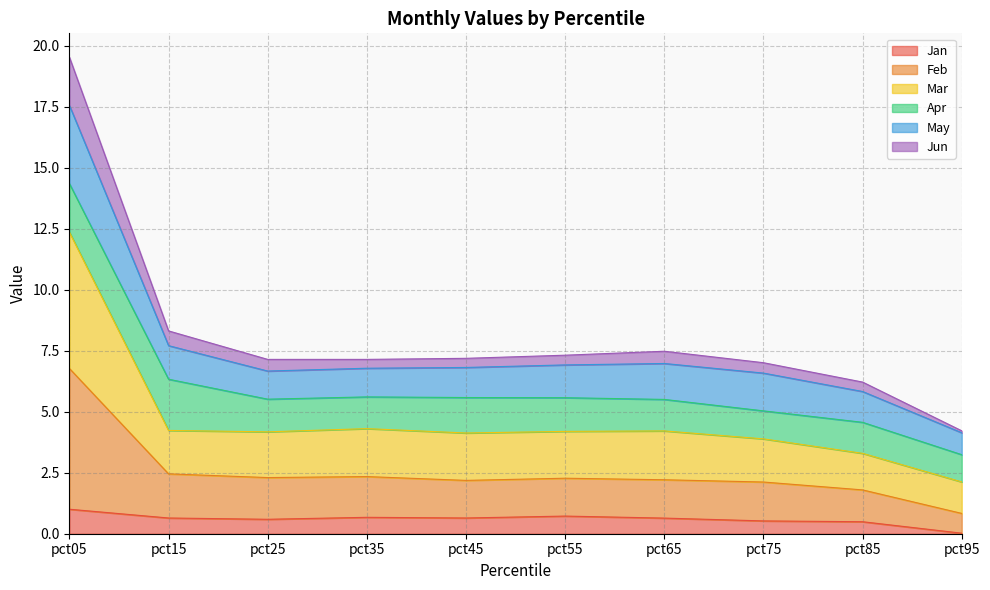

What is the average value of the Jan series?

0.6